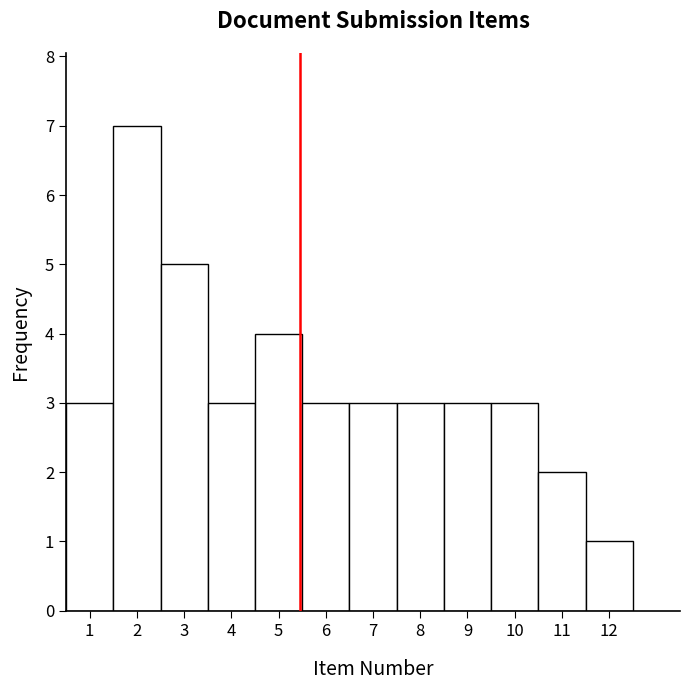

Over which range of the x-axis is the bar tallest?

1.5 to 2.5